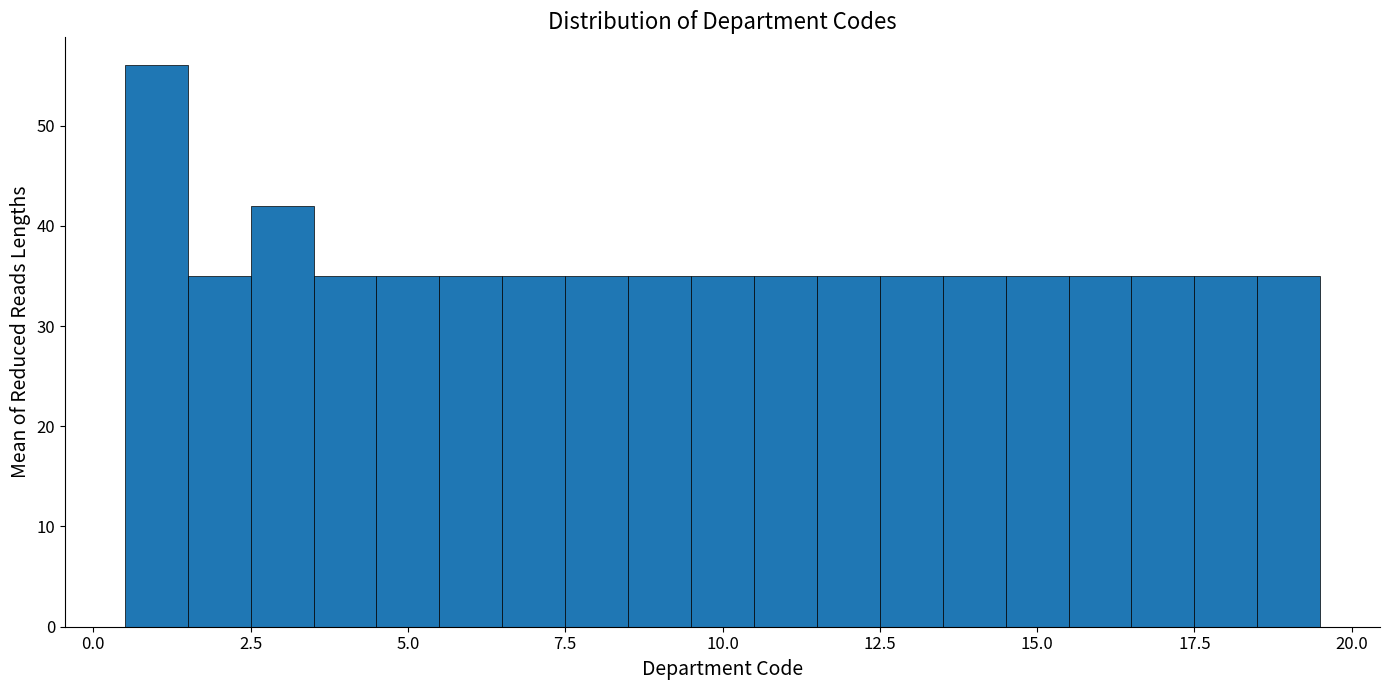

Read against the x-axis, roughly where is the centre of the tallest bar?

1.0